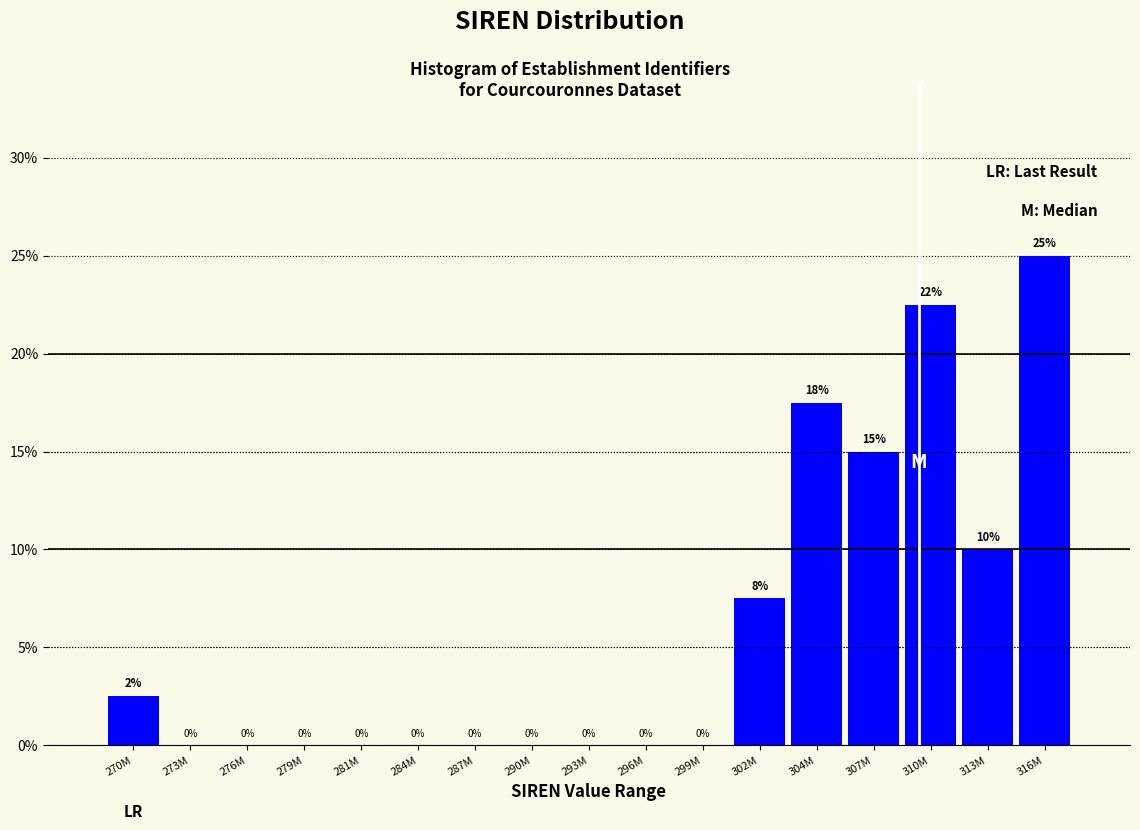

Which category has the highest value across all series?

316M